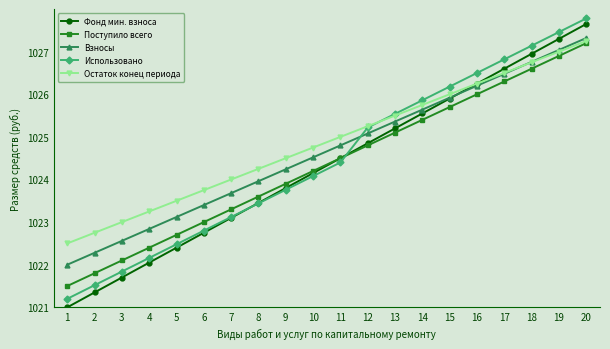

Between 9 and 11, which series saw the biggest shift?

Фонд мин. взноса